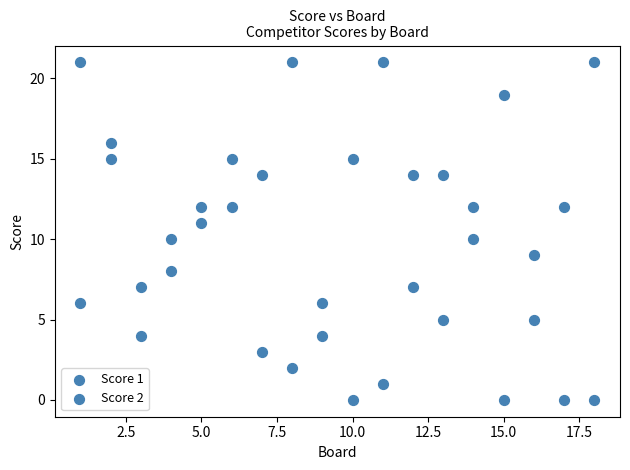

How many data points are displayed?

36